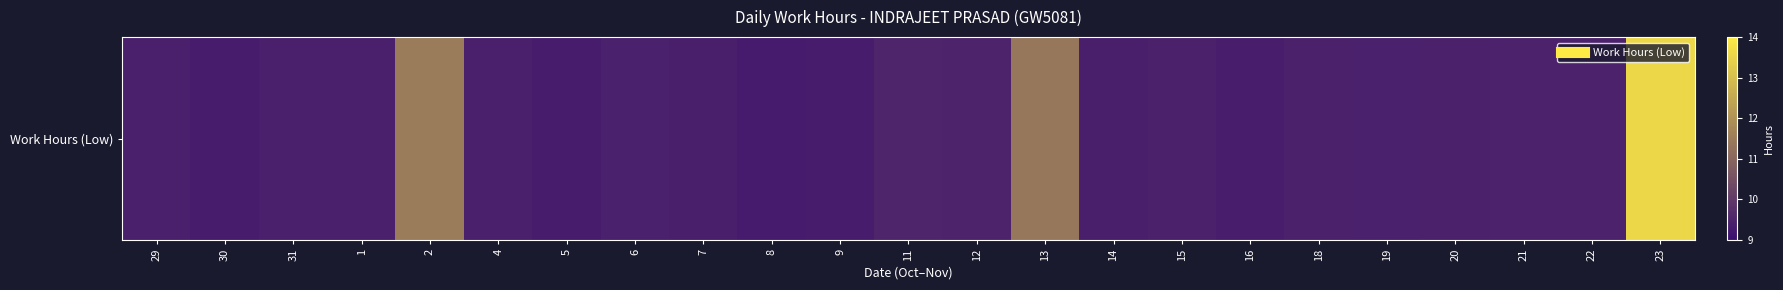

Reading left to right, list all the values displayed in this chart.

29=9.4	30=9.3	31=9.4	1=9.4	2=11.5	4=9.4	5=9.3	6=9.4	7=9.4	8=9.3	9=9.3	11=9.5	12=9.5	13=11.4	14=9.4	15=9.4	16=9.4	18=9.4	19=9.4	20=9.4	21=9.5	22=9.4	23=13.6